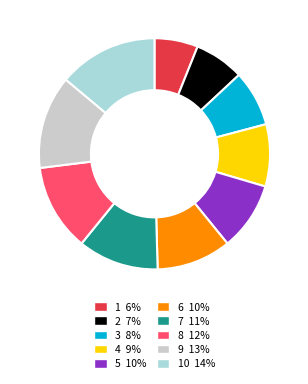

Is there a majority slice in this chart?

No